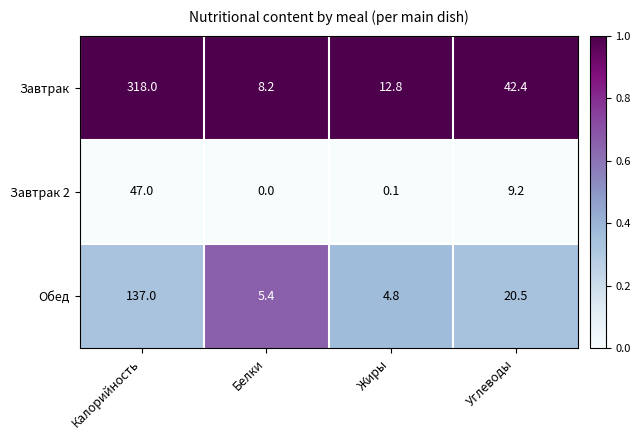

Which series changed the most between Калорийность and Белки?

Завтрак